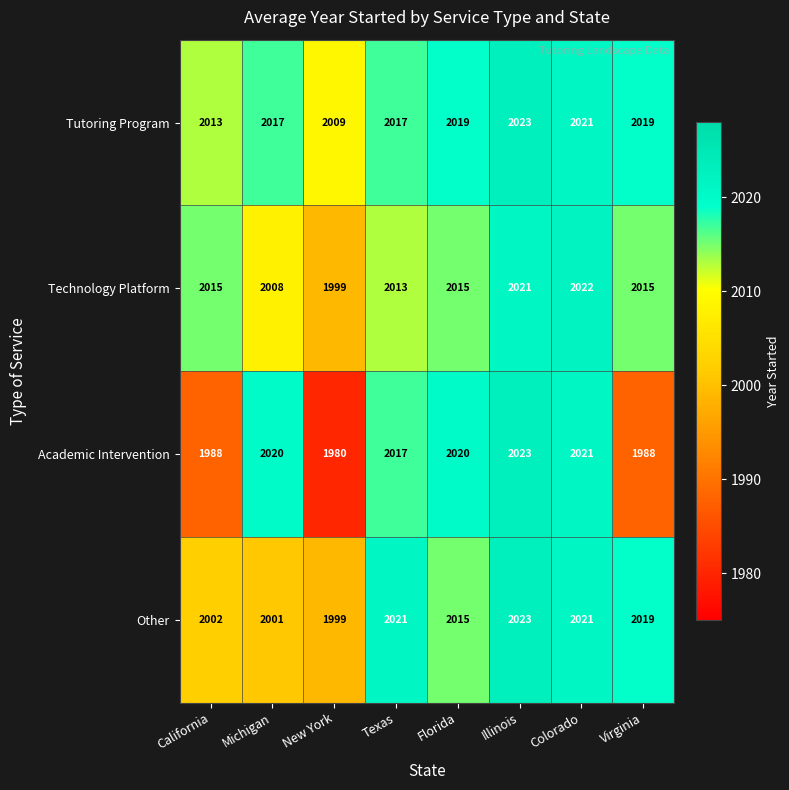

At which label is Other closest to 2011?

Florida